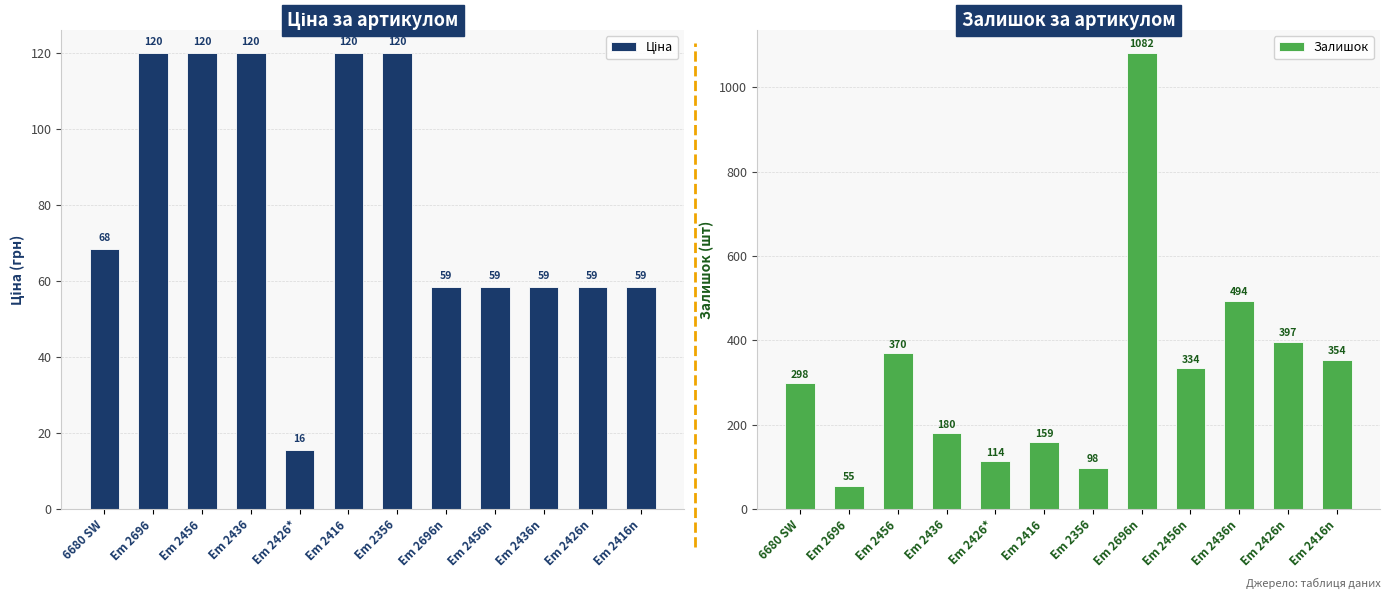

What is the smallest value displayed?

15.6